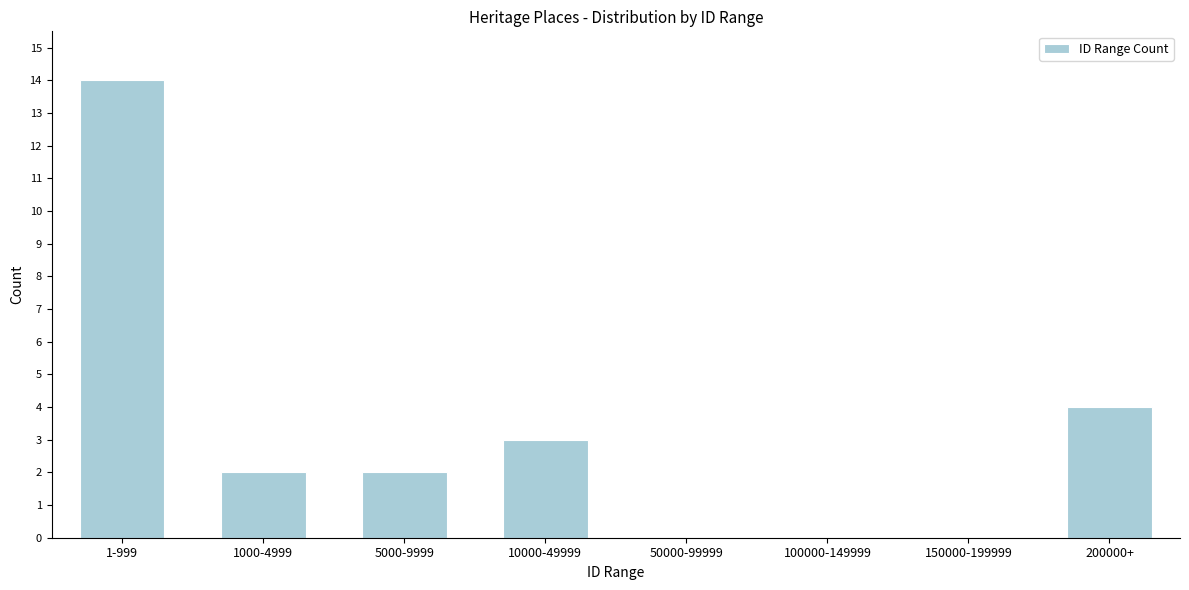

Reading right to left, what are all the values shown in this chart?

200000+=4	150000-199999=0	100000-149999=0	50000-99999=0	10000-49999=3	5000-9999=2	1000-4999=2	1-999=14